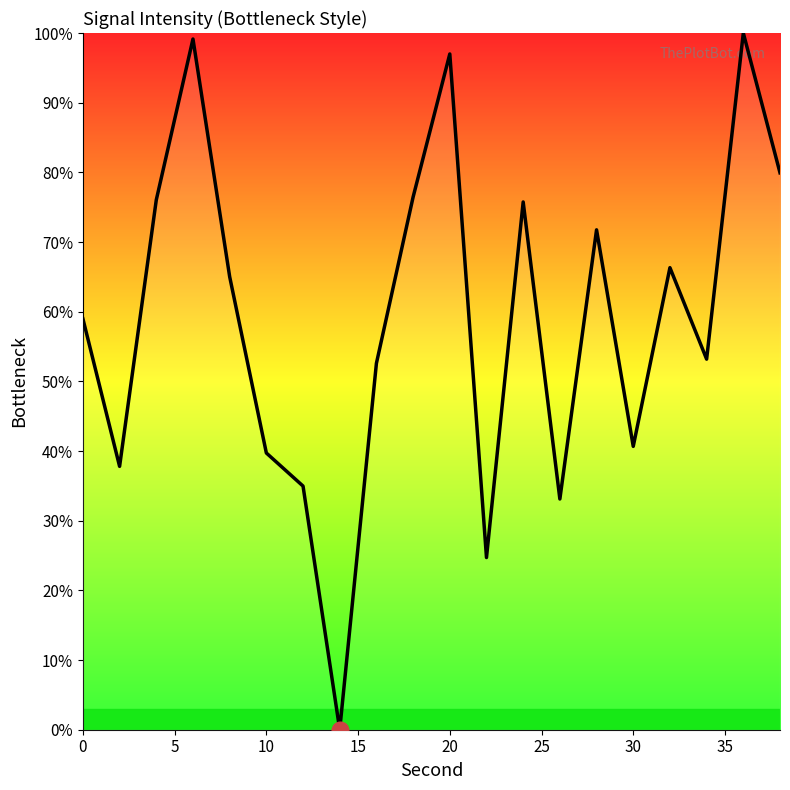

What is the greatest value displayed?

100.0